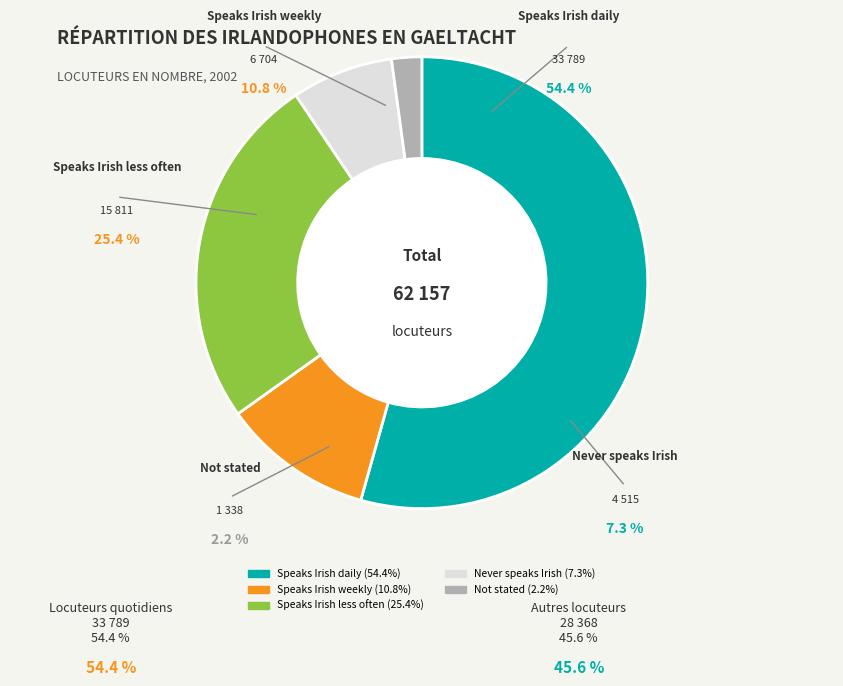

What is the majority slice?

Speaks Irish daily